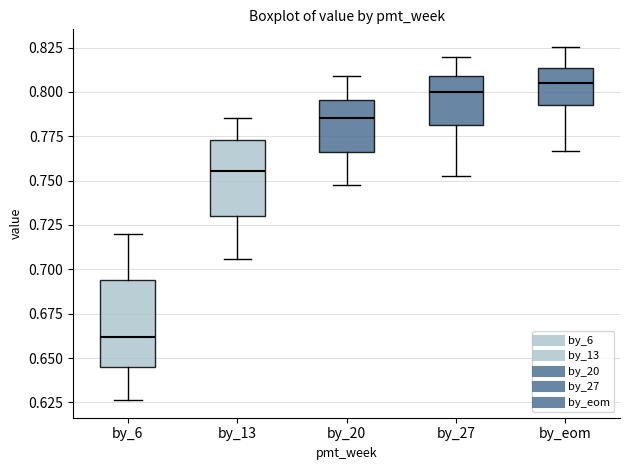

Reading left to right, transcribe this box plot: for each box, give where its median line is, the range the box spans, and where its two whiskers end, as read against the y-axis. The values are not printed on the chart, so give them approximately, as read against the axis.

by_6: median 0.660, box 0.645 to 0.695, whiskers 0.625 to 0.720
by_13: median 0.755, box 0.730 to 0.775, whiskers 0.705 to 0.785
by_20: median 0.785, box 0.765 to 0.795, whiskers 0.745 to 0.810
by_27: median 0.800, box 0.780 to 0.810, whiskers 0.755 to 0.820
by_eom: median 0.805, box 0.790 to 0.815, whiskers 0.765 to 0.825